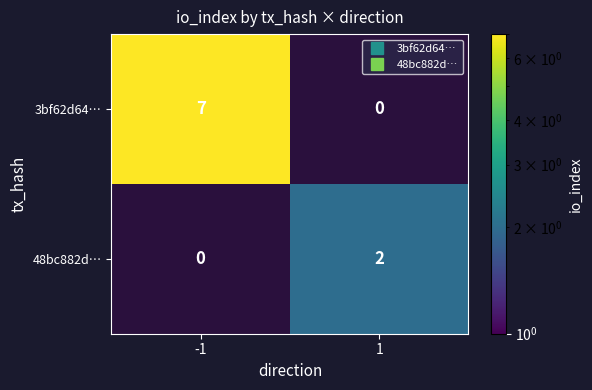

Is the value of 3bf62d64… at 1 greater than the value of 48bc882d… at -1?

No